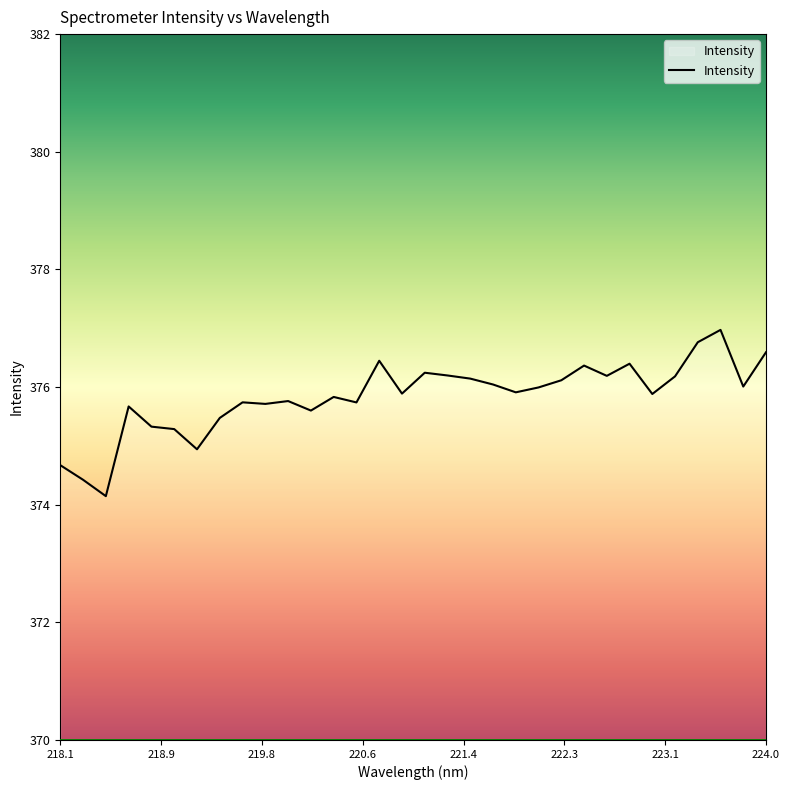

What is the maximum value shown in the chart?

377.0